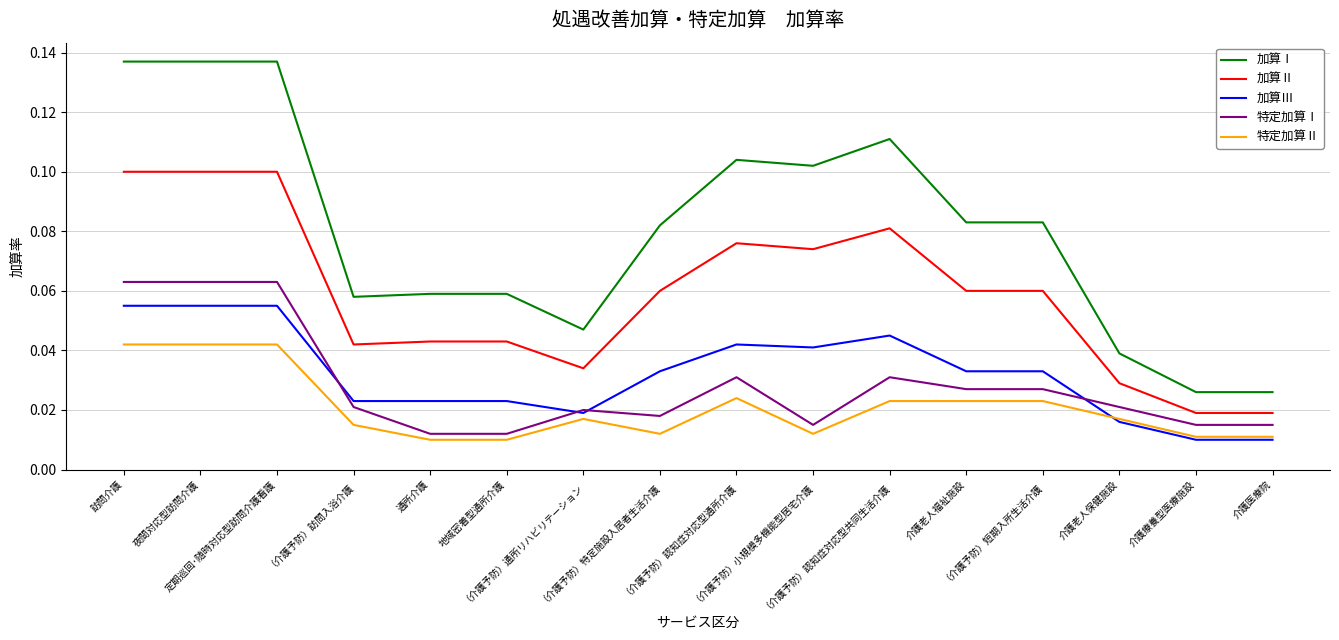

Which series has the largest range (max minus min)?

加算Ⅰ